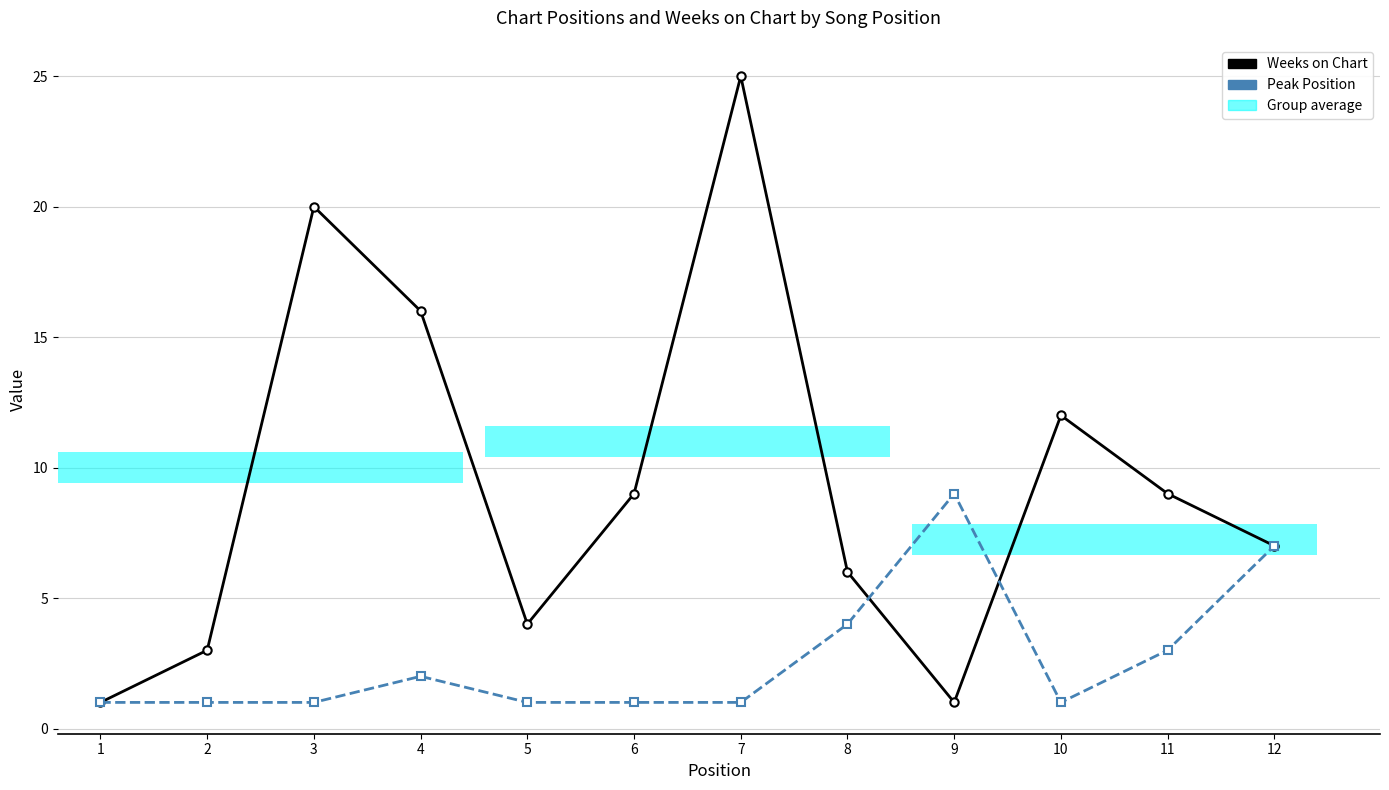

Reading left to right, extract all data points from this chart.

Weeks on Chart: 1	3	20	16	4	9	25	6	1	12	9	7
Peak Position: 1	1	1	2	1	1	1	4	9	1	3	7